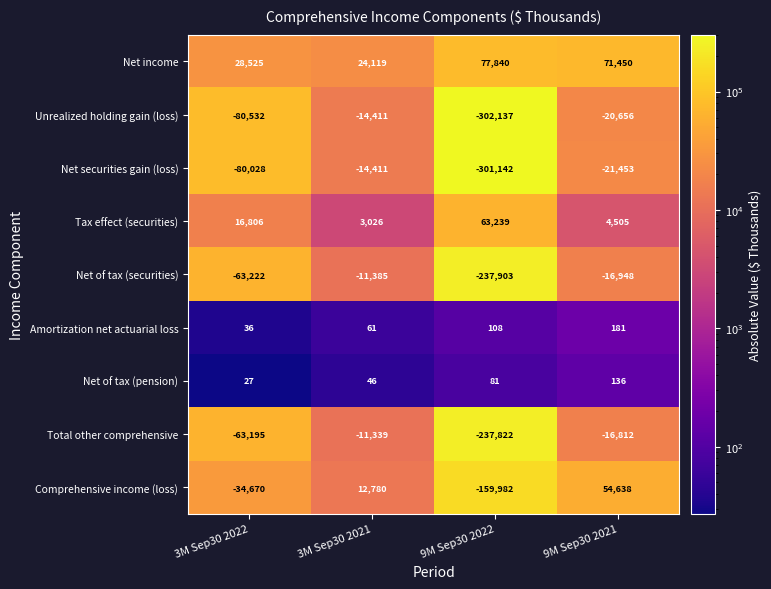

At which label does Net securities gain (loss) reach its peak?

3M Sep30 2021